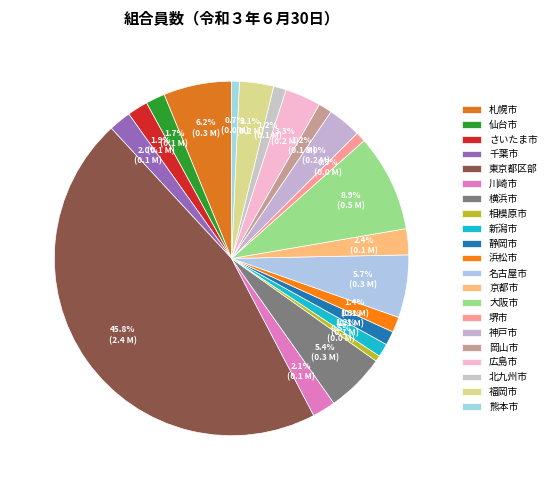

How many segments does this pie chart have?

21